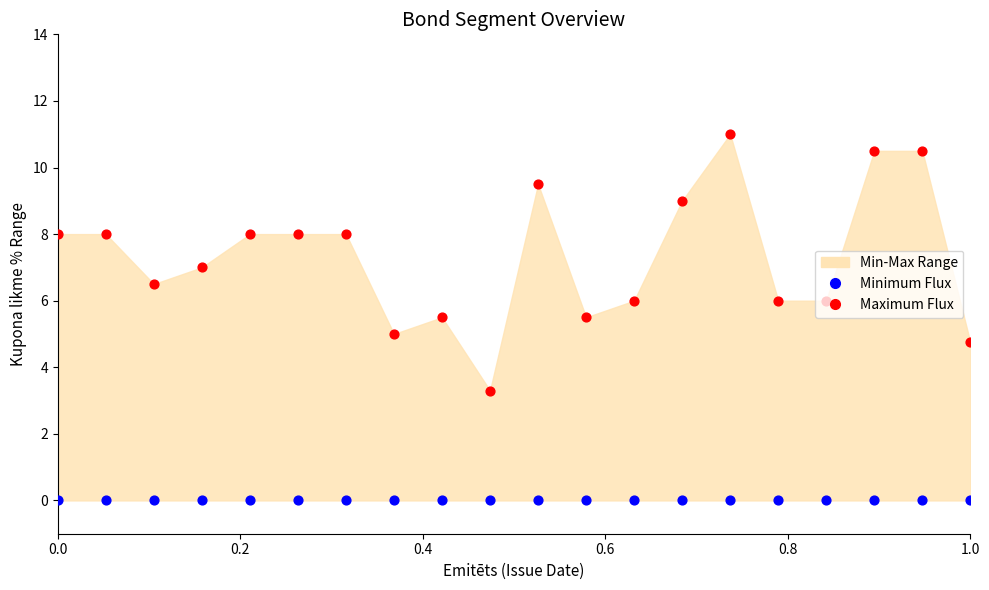

At how many categories does at least one series exceed 7?

10